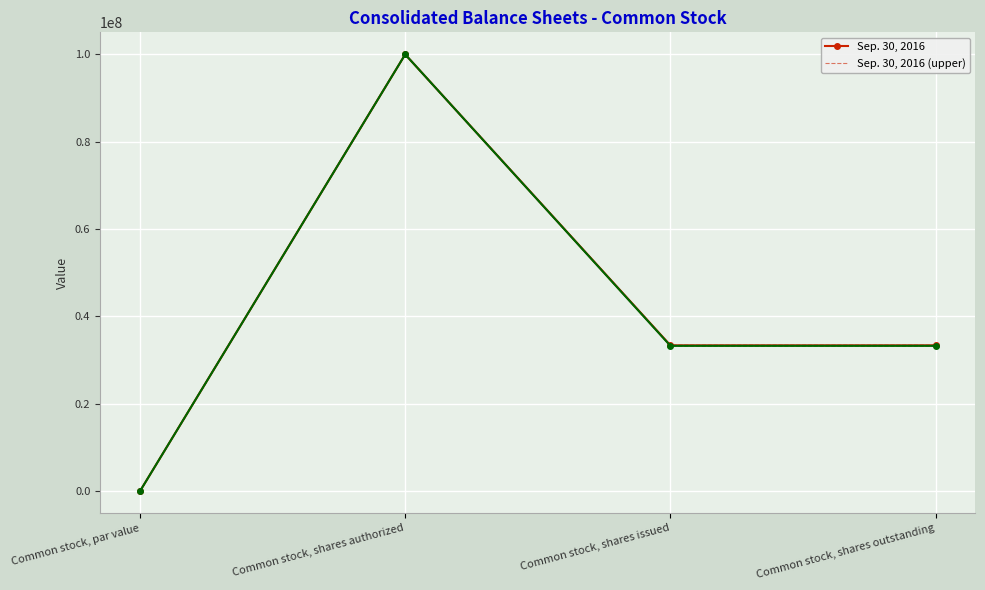

Reading right to left, transcribe all the data shown in this chart.

Sep. 30, 2016: Common stock, shares outstanding=33387020.0	Common stock, shares issued=33387020.0	Common stock, shares authorized=100000000.0	Common stock, par value=1.0
Sep. 30, 2016 (upper): Common stock, shares outstanding=33403713.5	Common stock, shares issued=33403713.5	Common stock, shares authorized=100050000.0	Common stock, par value=1.0
Sep. 30, 2016 (lower): Common stock, shares outstanding=33370326.5	Common stock, shares issued=33370326.5	Common stock, shares authorized=99950000.0	Common stock, par value=1.0
Jan. 01, 2016: Common stock, shares outstanding=33278130.0	Common stock, shares issued=33278130.0	Common stock, shares authorized=100000000.0	Common stock, par value=1.0
Jan. 01, 2016 (upper): Common stock, shares outstanding=33294769.1	Common stock, shares issued=33294769.1	Common stock, shares authorized=100050000.0	Common stock, par value=1.0
Jan. 01, 2016 (lower): Common stock, shares outstanding=33261490.9	Common stock, shares issued=33261490.9	Common stock, shares authorized=99950000.0	Common stock, par value=1.0